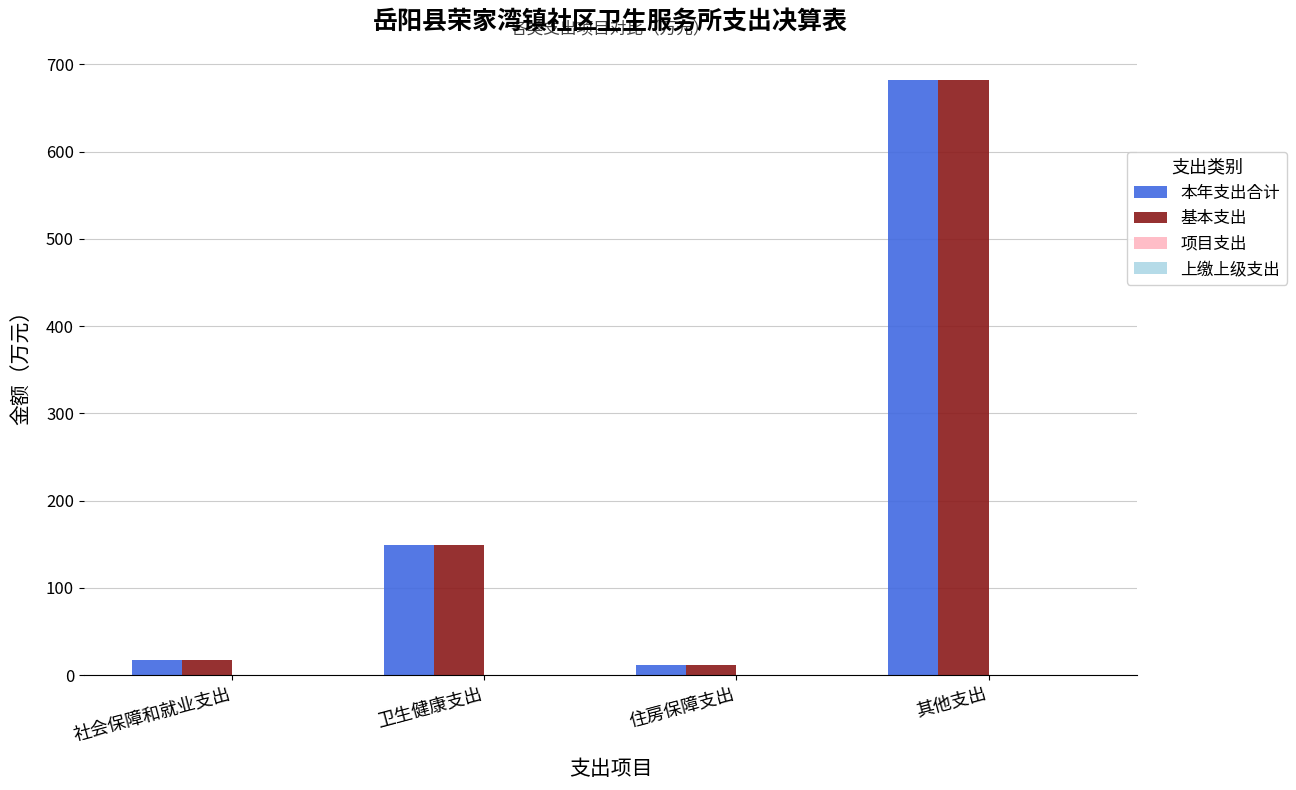

Is it true that 基本支出 equals 17.1 at 社会保障和就业支出?

True